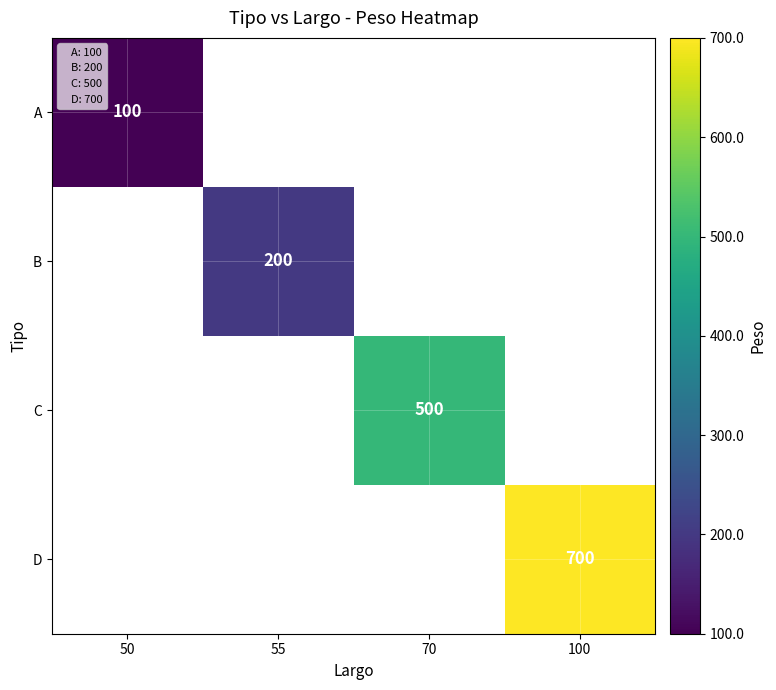

The value of B at 55 is 200. True or false?

True